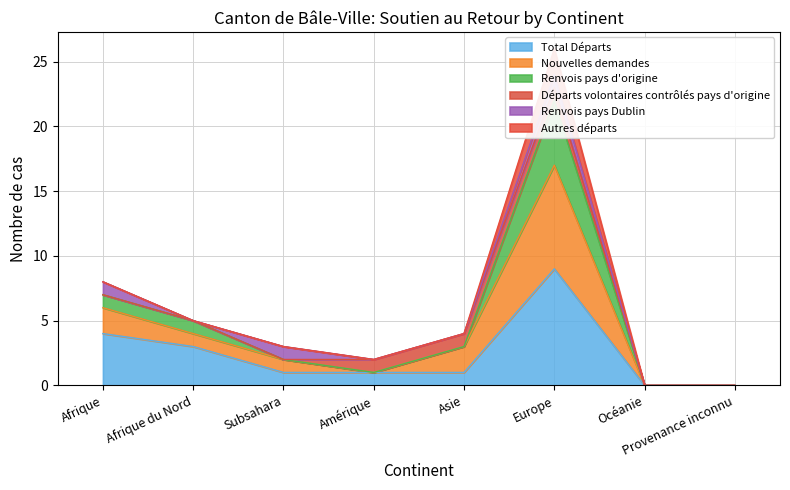

What value does the Total Départs series have at Amérique?

1